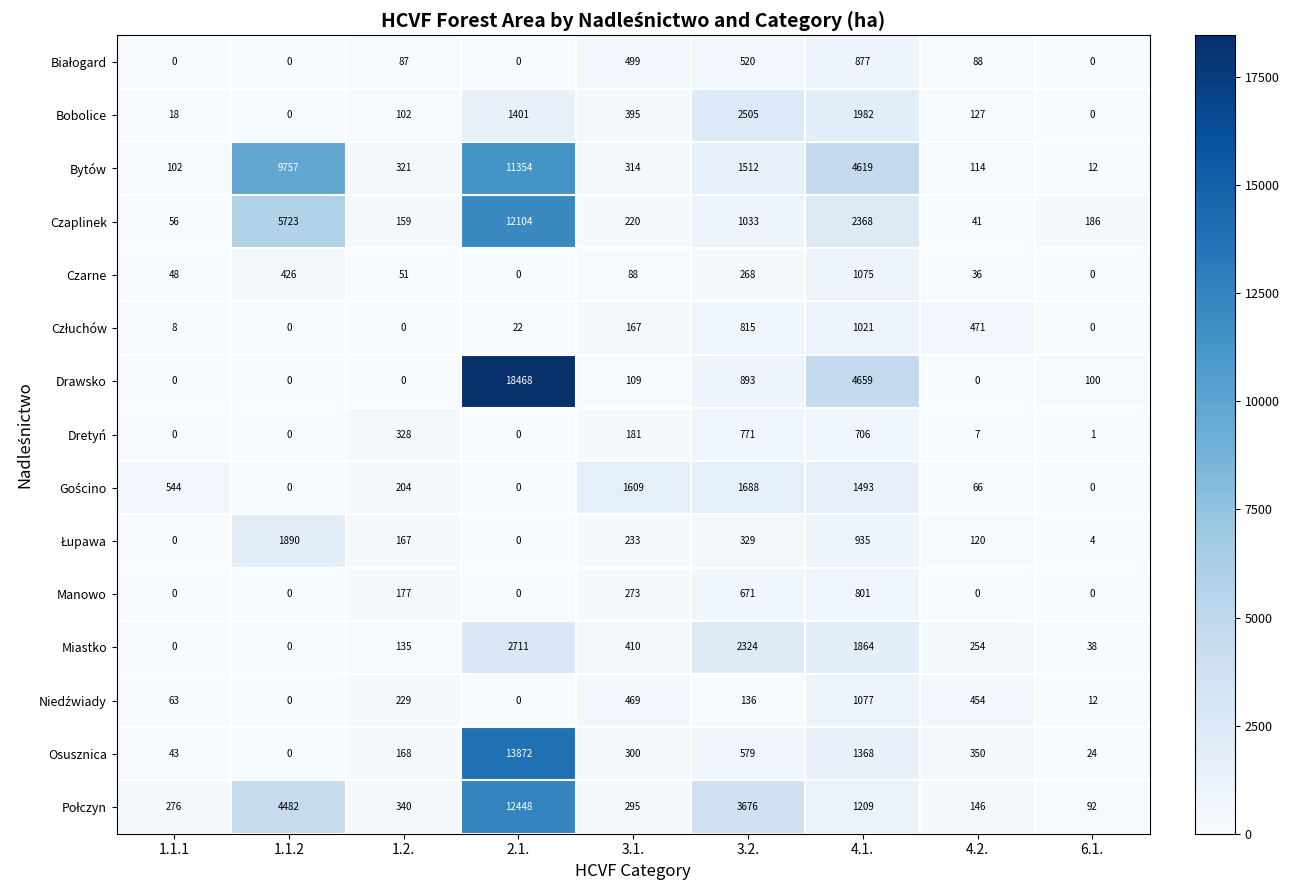

Where does the Miastko series first go above 254?

2.1.